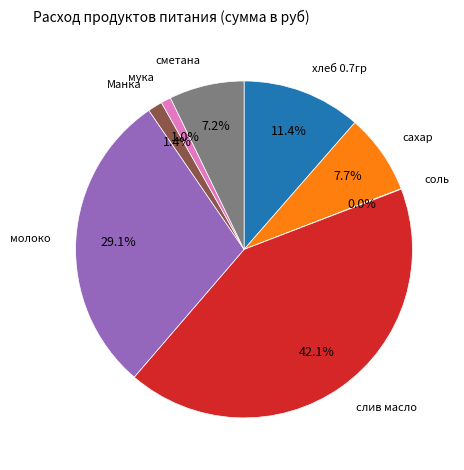

The слив масло slice represents 42% of the pie. True or false?

True